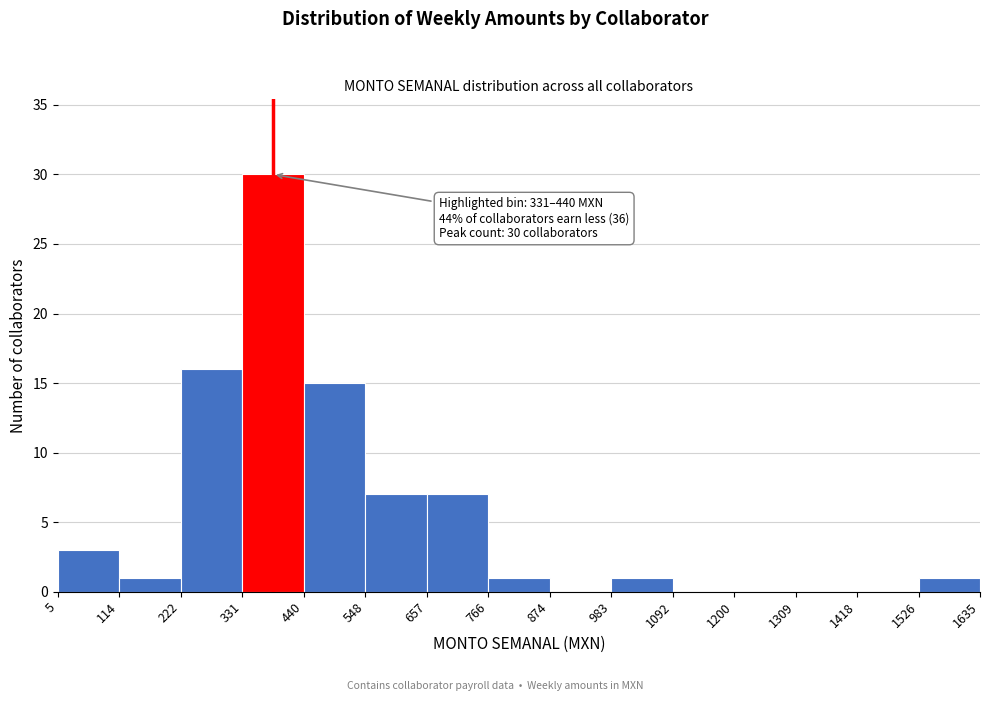

Which range on the x-axis has the tallest bar?

331 to 440